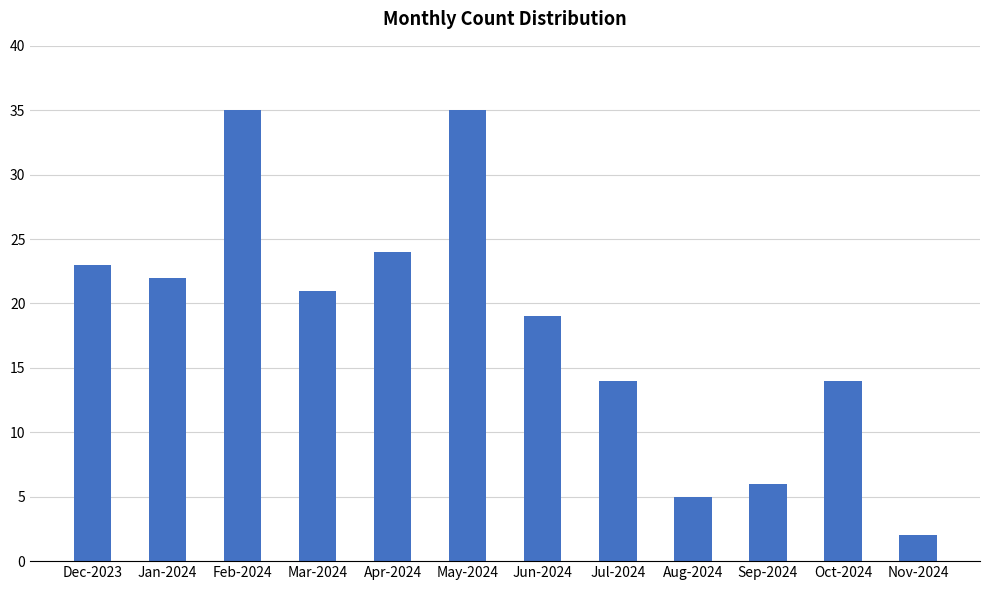

Reading left to right, extract all data points from this chart.

23	22	35	21	24	35	19	14	5	6	14	2